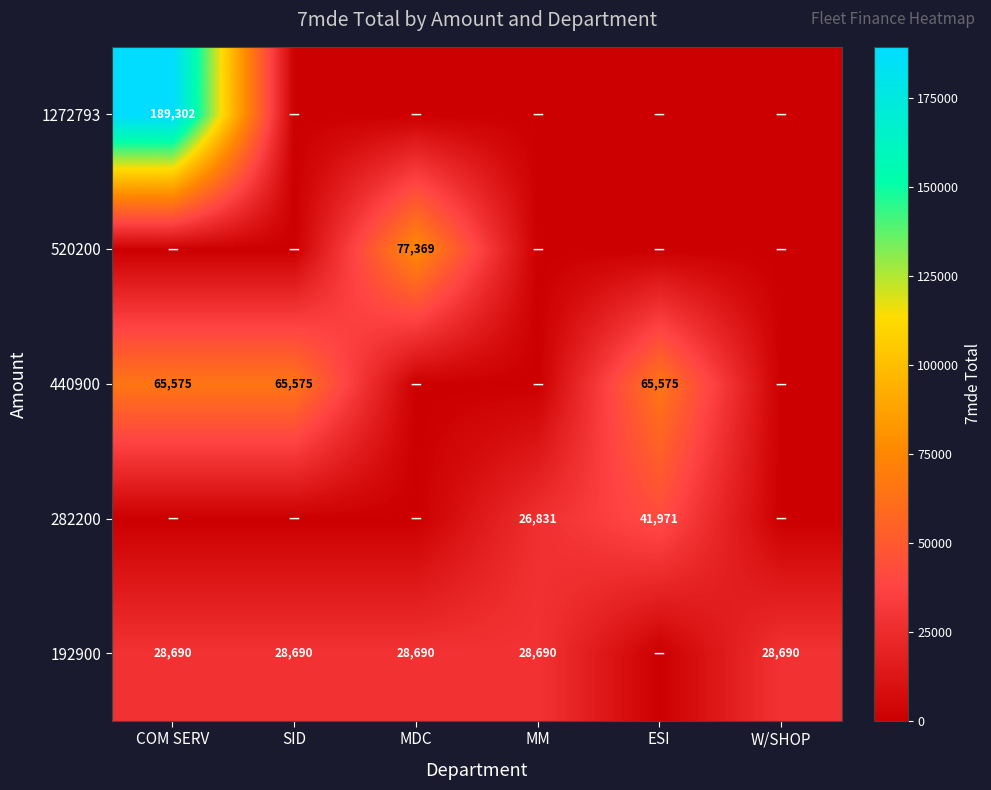

Is it true that 1272793 equals 61084 at COM SERV?

False